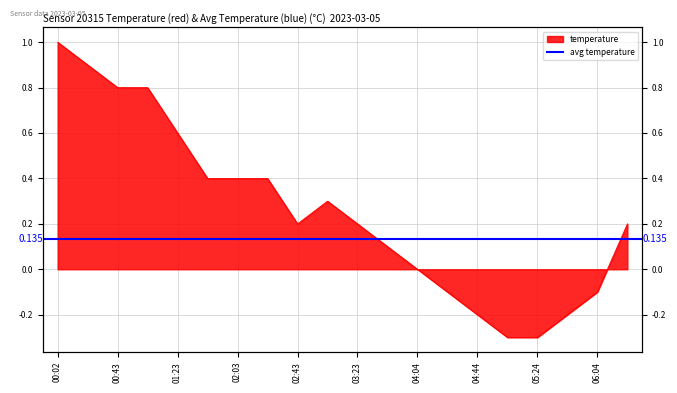

Reading left to right, what are all the values shown in this chart?

1.0	0.9	0.8	0.8	0.6	0.4	0.4	0.4	0.2	0.3	0.2	0.1	0.0	-0.1	-0.2	-0.3	-0.3	-0.2	-0.1	0.2